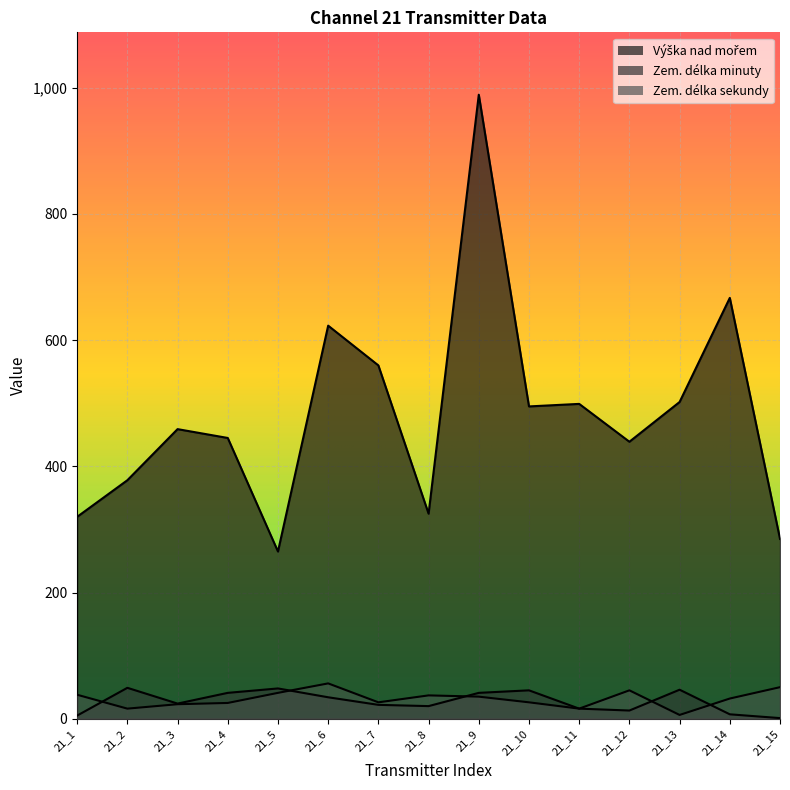

True or false: Výška nad mořem and Zem. délka sekundy intersect in this chart.

False